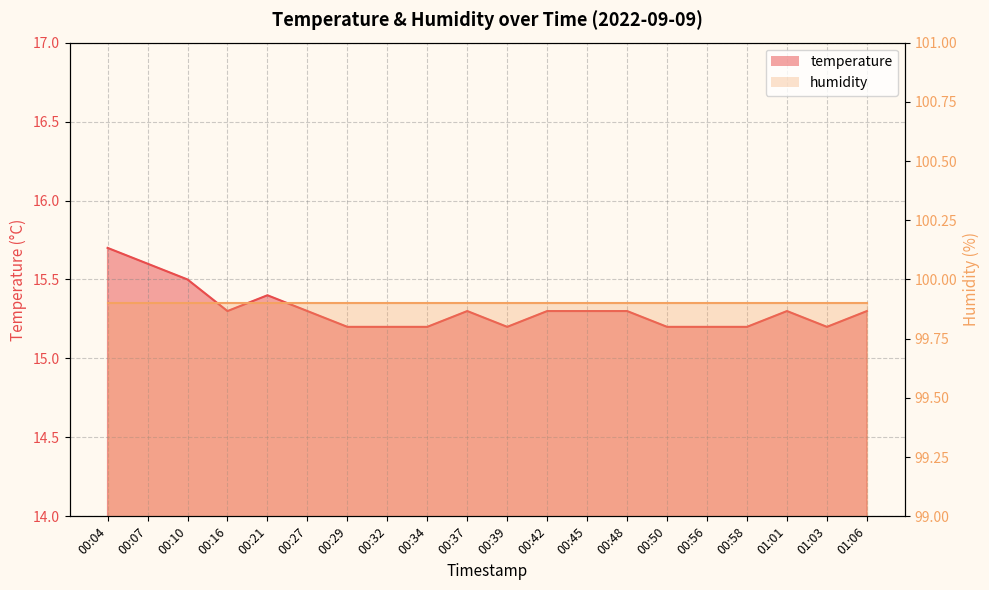

What is the change in value from 00:21 to 00:37?

-0.1